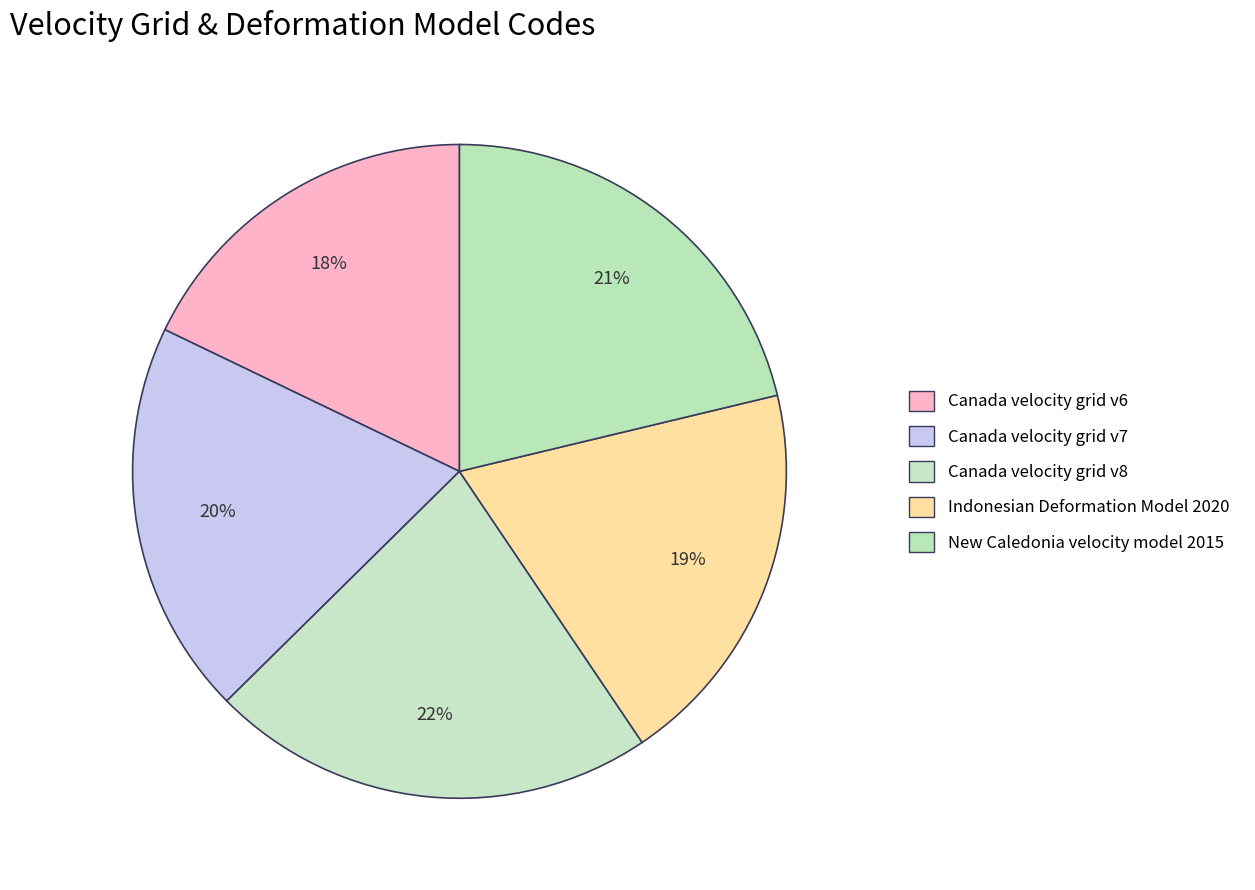

To the nearest percent, what portion does Canada velocity grid v6 represent?

18%